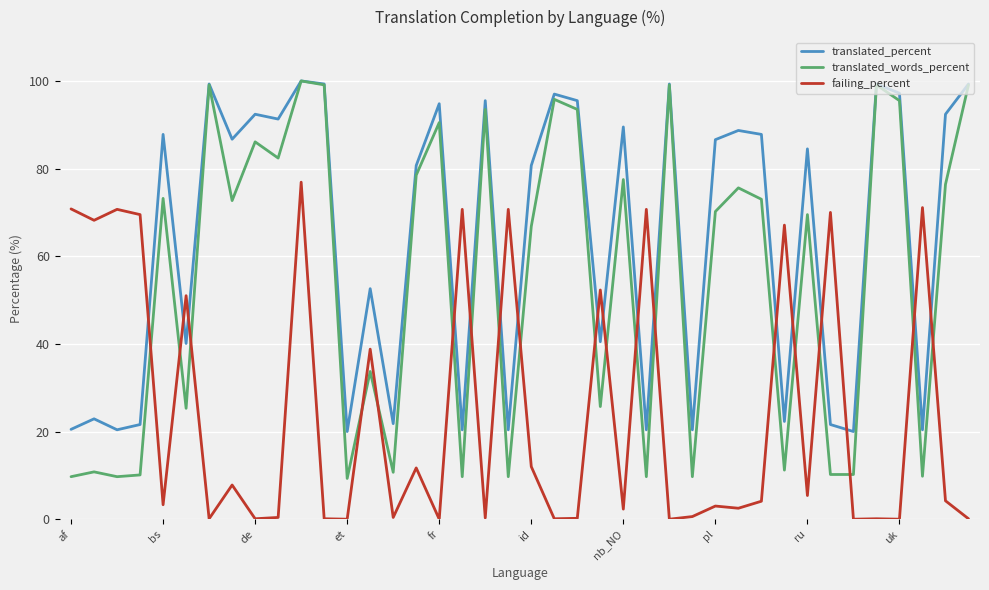

In translated_percent, how many points are higher than both neighbors (excluding endpoints)?

14